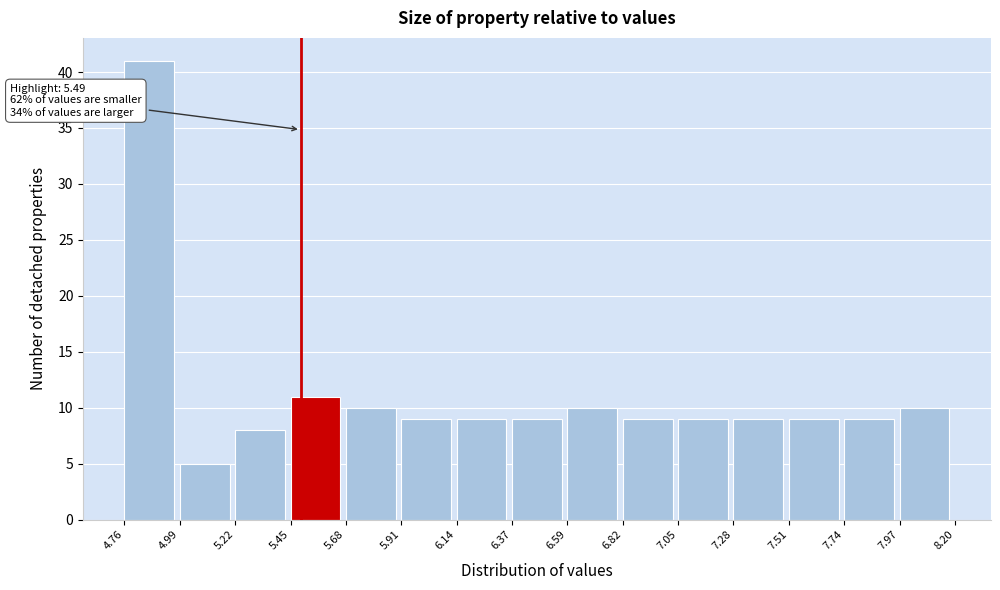

Which range on the x-axis has the tallest bar?

4.76 to 4.99